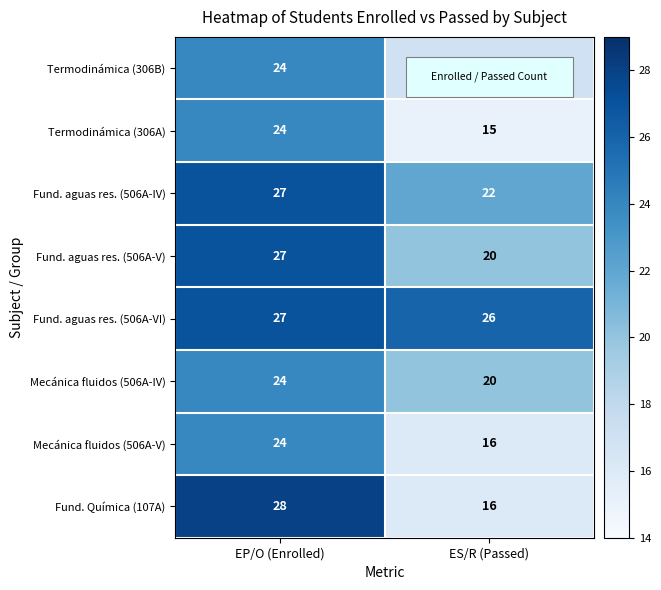

Which series has the widest spread of values?

Fund. Química (107A)